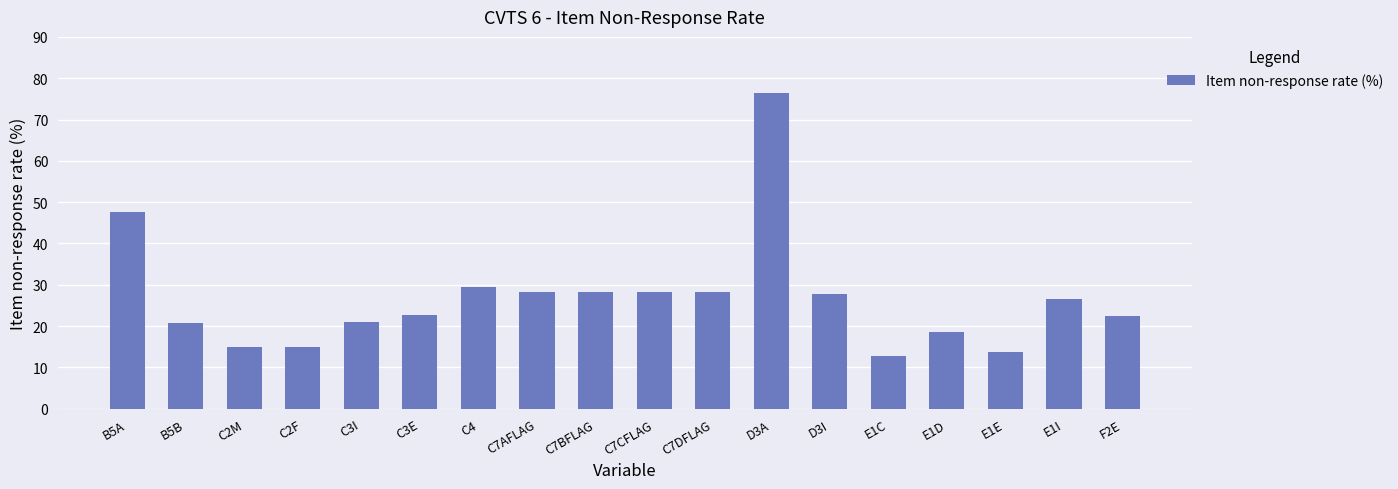

What value does the data have at D3A?

76.4